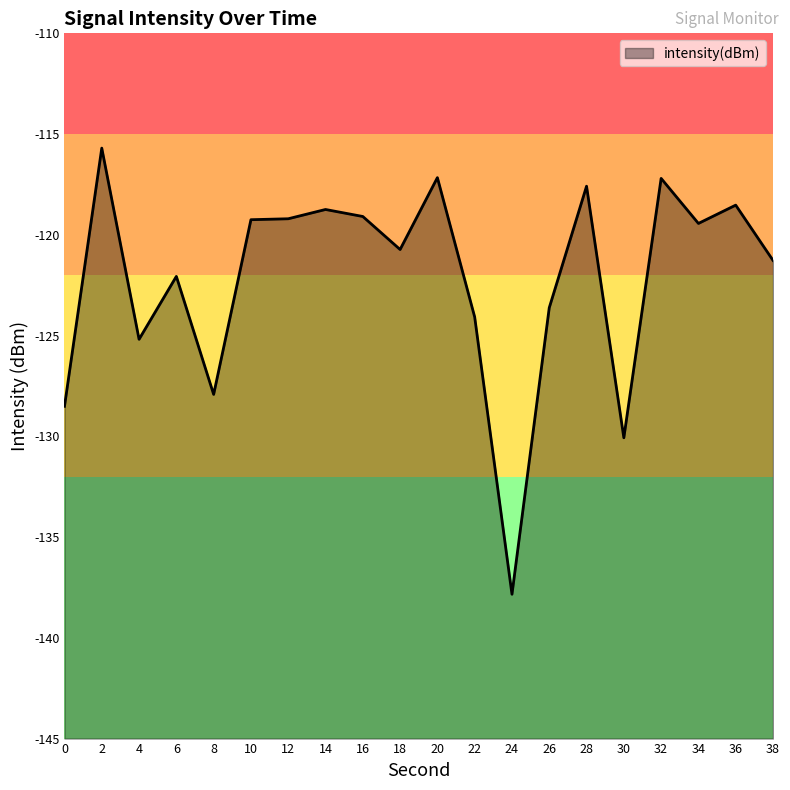

List the labels in order of value, smallest first.

24, 30, 0, 8, 4, 22, 26, 6, 38, 18, 34, 10, 12, 16, 14, 36, 28, 32, 20, 2